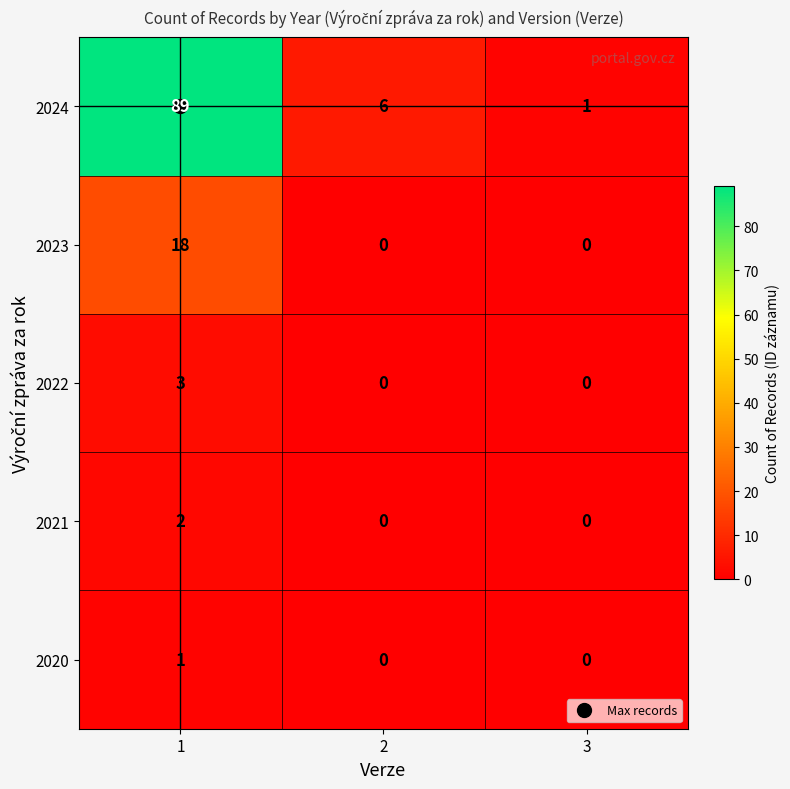

Which series has the widest spread of values?

2024